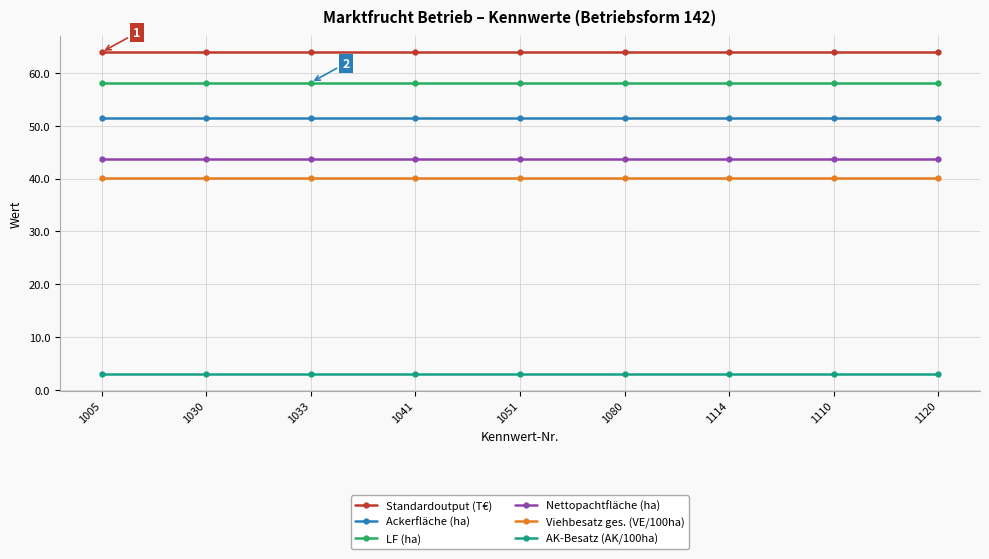

What is the label of the 4th point from the right?

1080